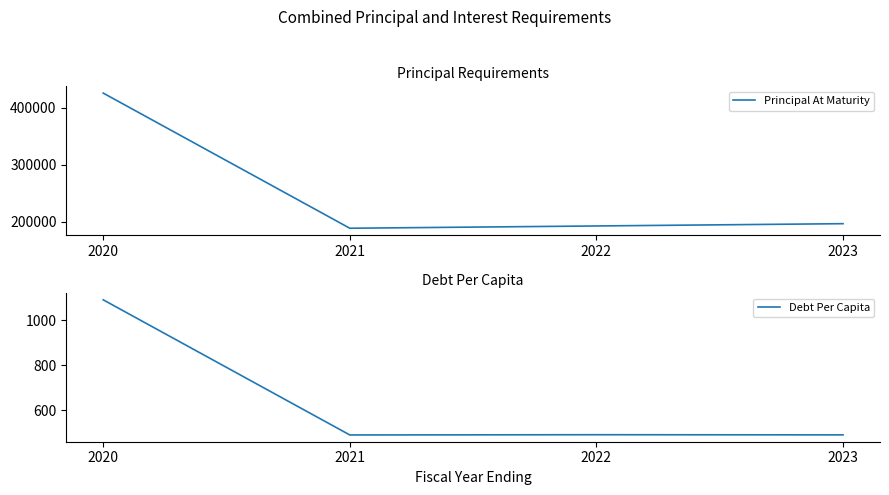

What are all the series names shown in the legend?

Principal At Maturity, Debt Per Capita